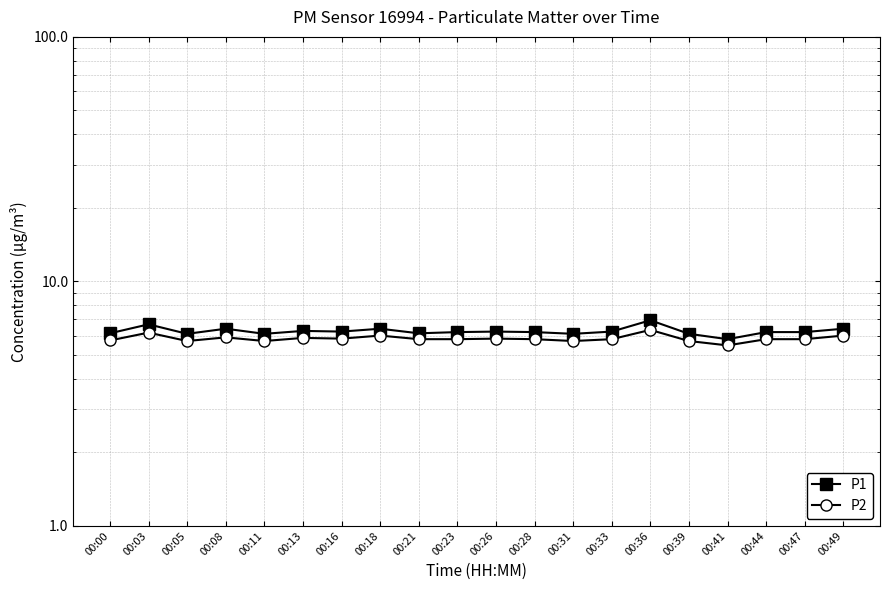

How many lines are shown in the chart?

2